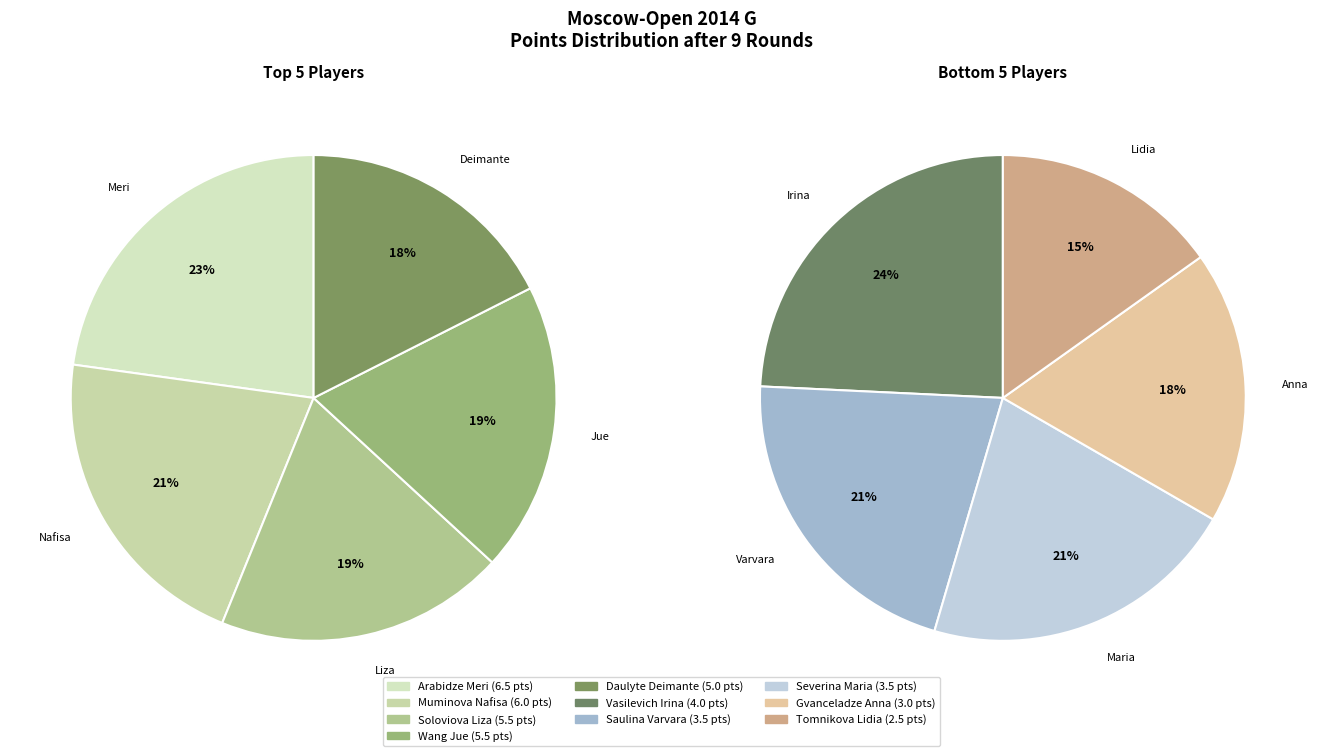

Does any single category account for the majority?

No